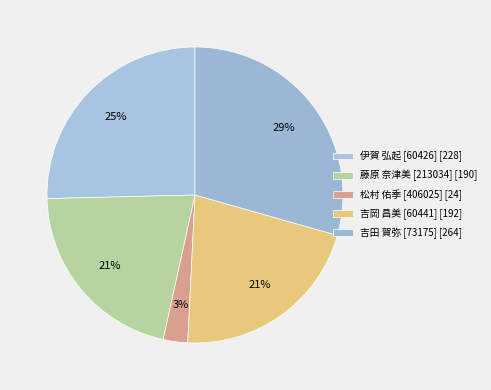

What is the change in value from 吉岡 昌美 [60441] to 吉田 賀弥 [73175]?

+72